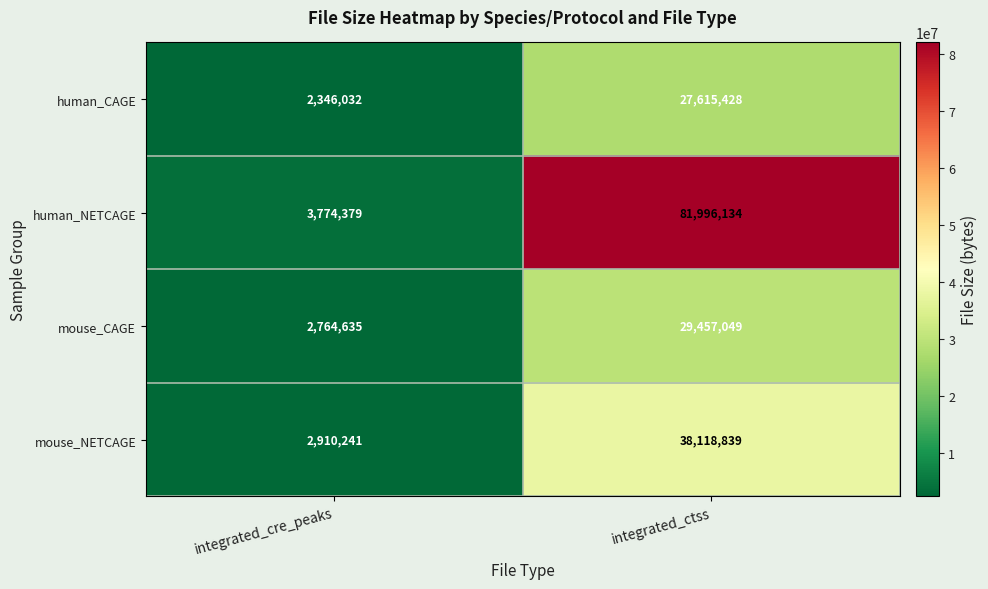

What is the spread (max minus min) of values at integrated_cre_peaks?

1428347